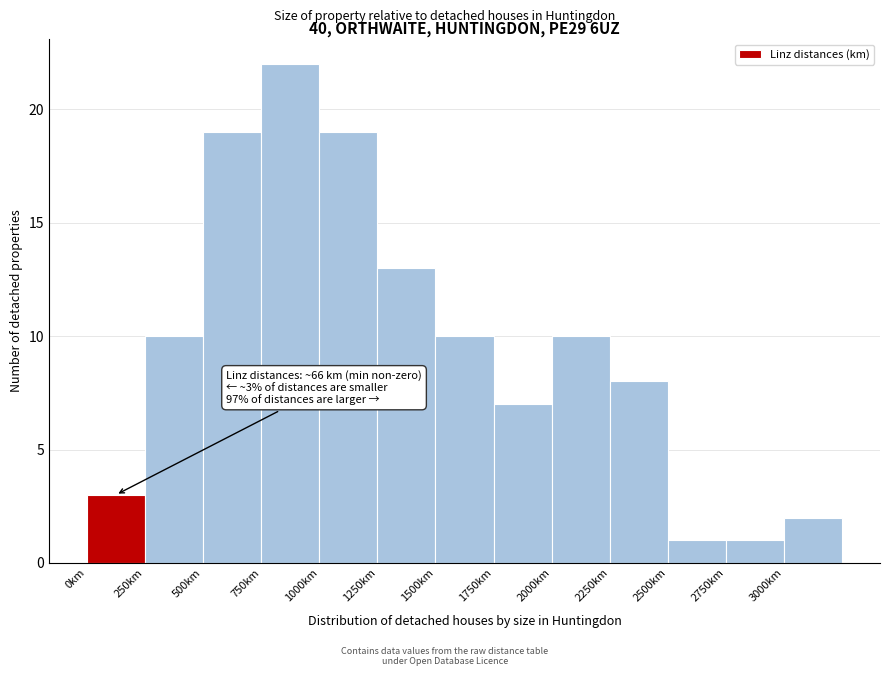

Over which range of the x-axis is the bar tallest?

750 to 1000